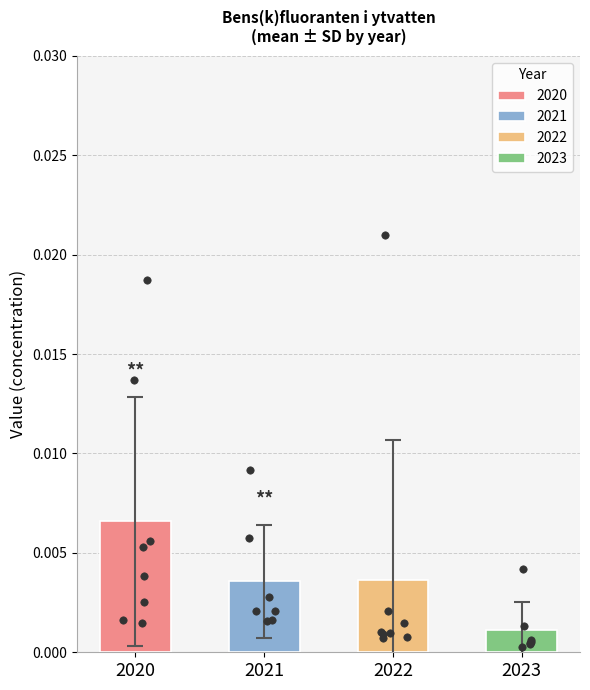

Which series has the widest spread of Y values?

2022